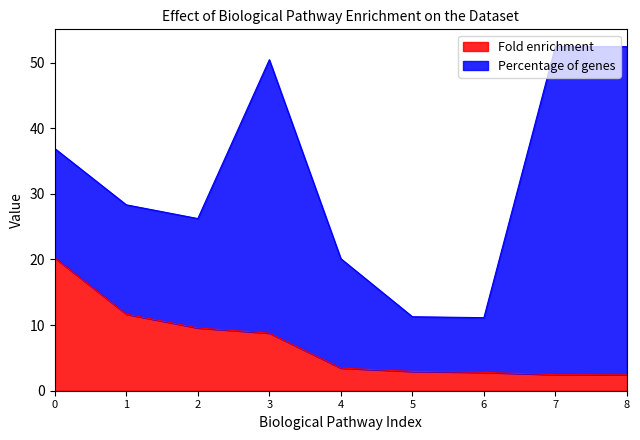

What is the difference between the maximum and minimum values in the Fold enrichment series?

17.8